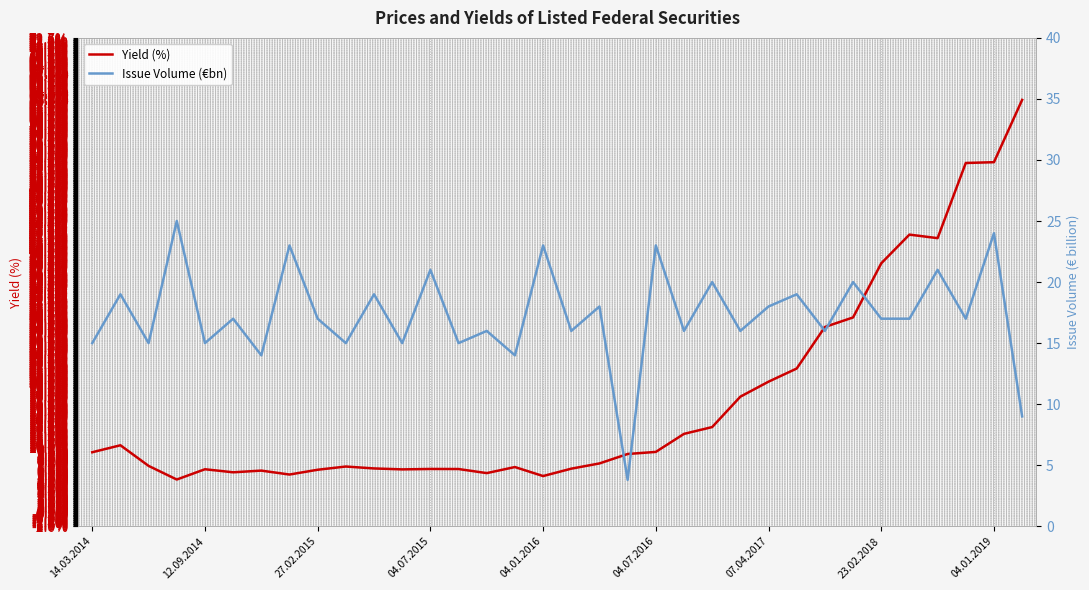

What is the spread (max minus min) of values at 18?

10.4